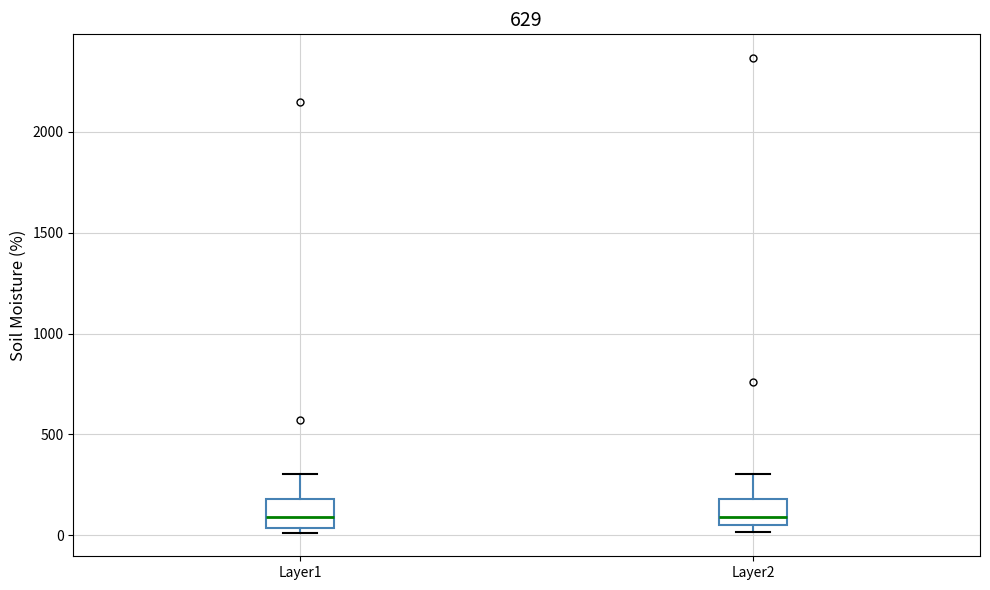

Where does the upper whisker of the box for Layer1 end on the y-axis? The values are not printed on the chart, so give them approximately, as read against the axis.

300